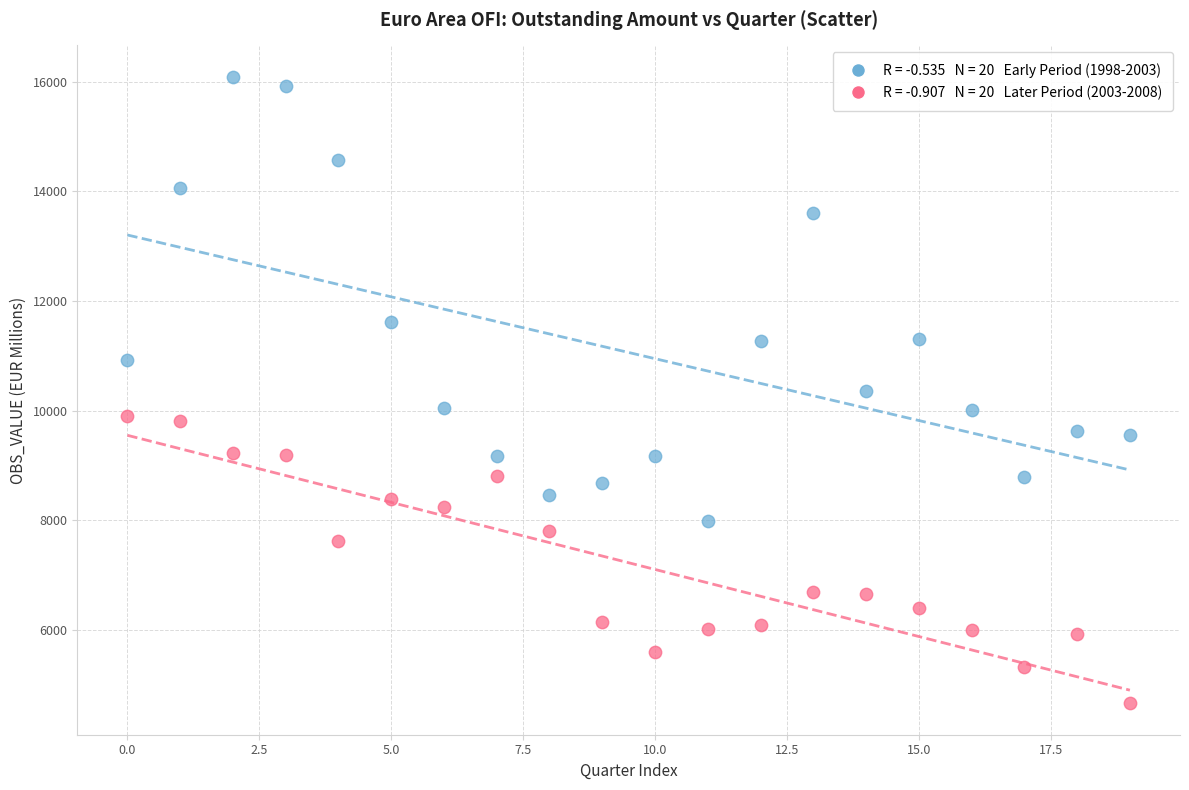

Across all data points, what is the range of Y values (max minus min)?

11426.1